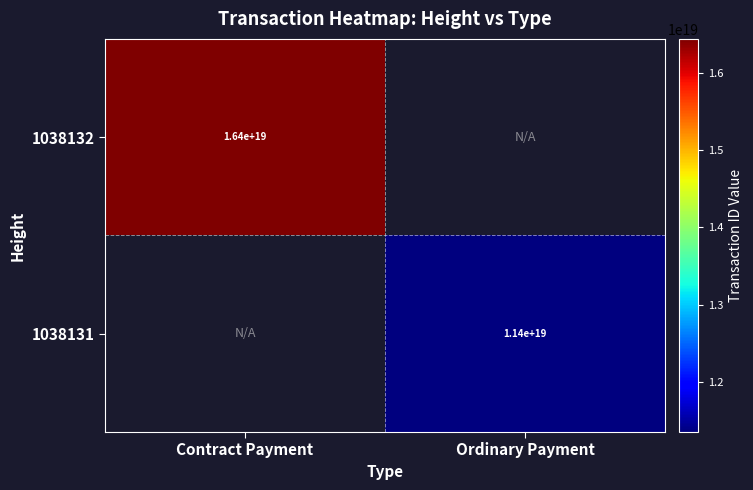

At how many categories does at least one series exceed 12270743869223946240?

1